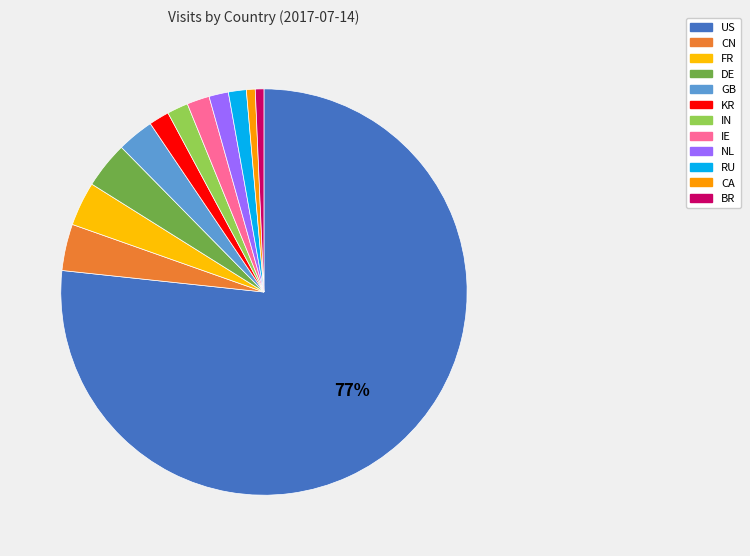

Count the number of slices in the pie.

12